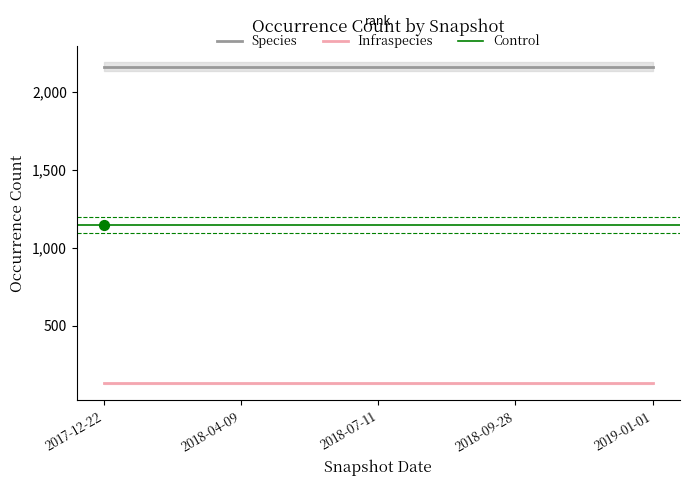

Which series has the largest Y range (max minus min)?

Species